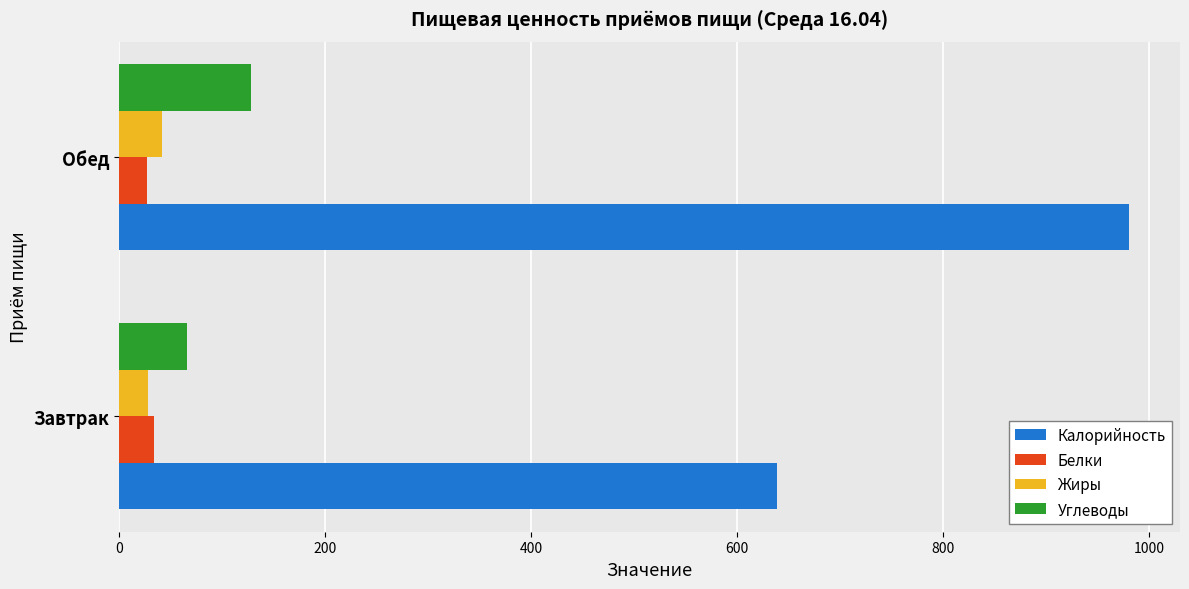

At how many categories does at least one series exceed 673?

1